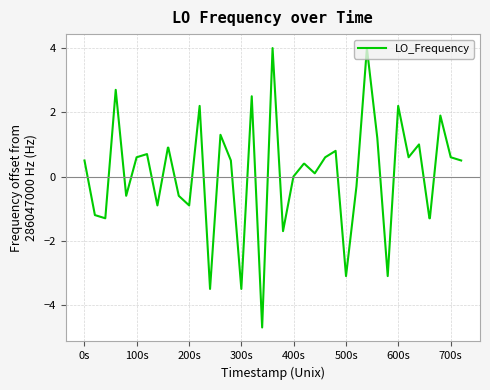

What is the maximum value shown in the chart?

4.0